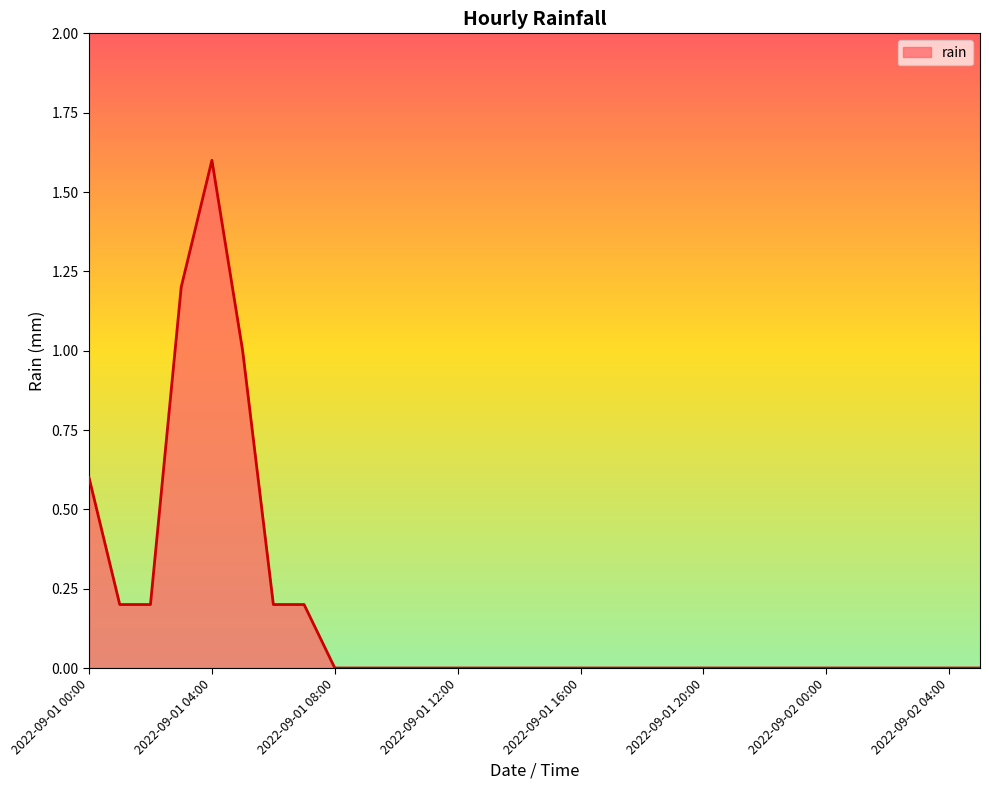

Does the chart display data point markers on the line(s)?

No